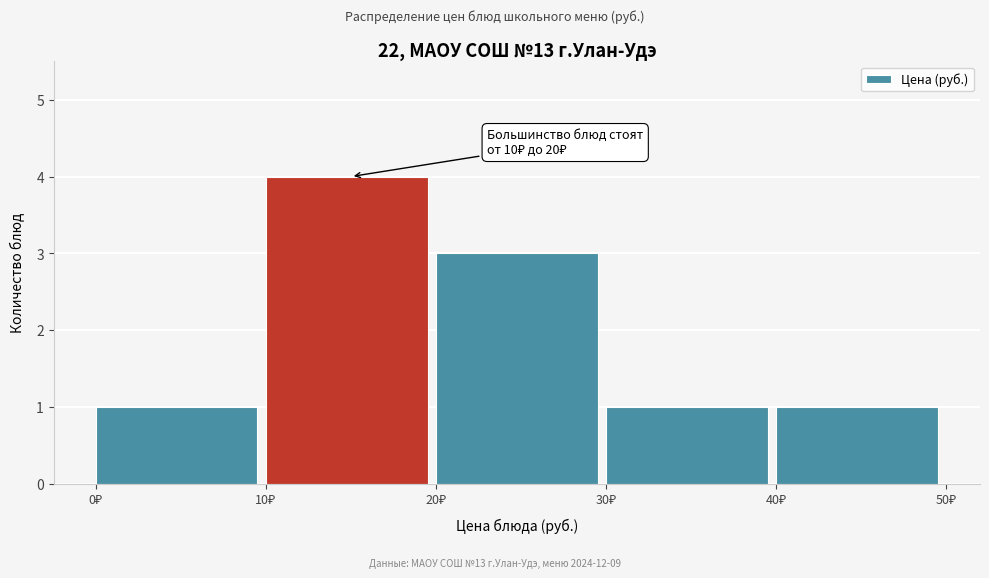

Which range on the x-axis has the tallest bar?

10 to 20